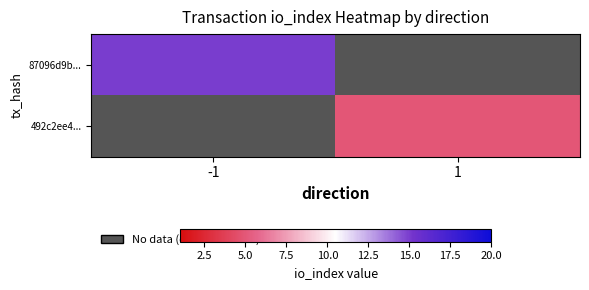

At how many categories does at least one series exceed 10?

1